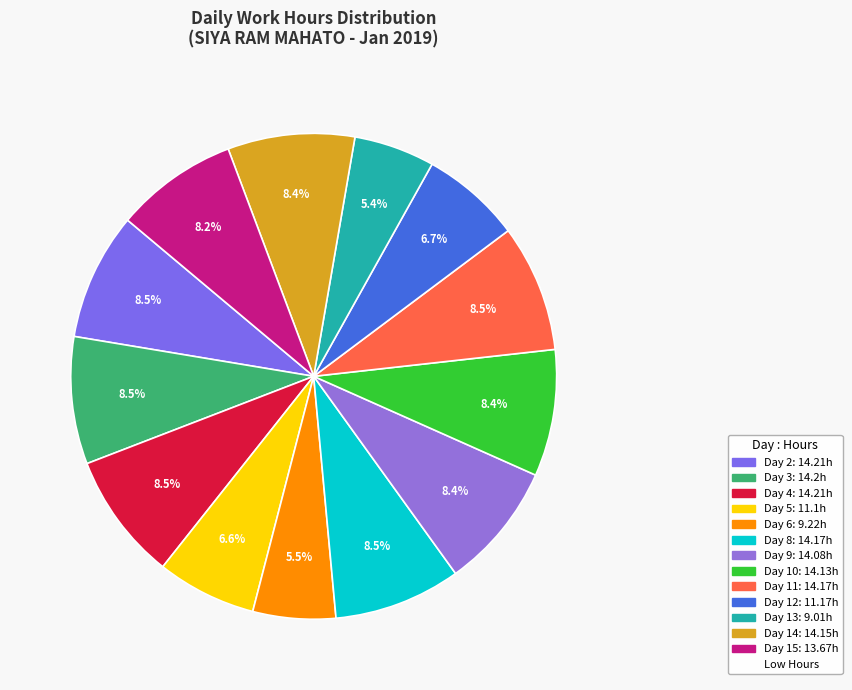

How many segments does this pie chart have?

13